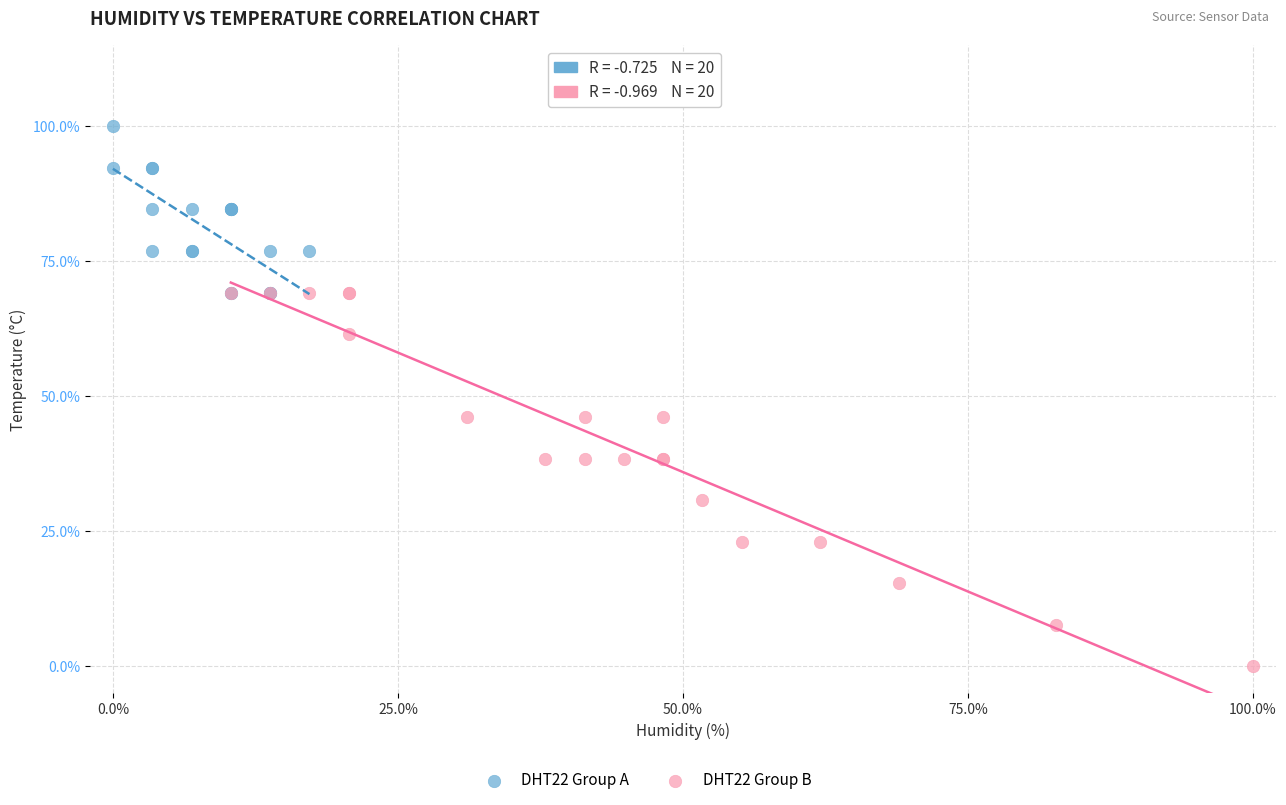

Which series reaches the maximum Y coordinate?

DHT22 Group A